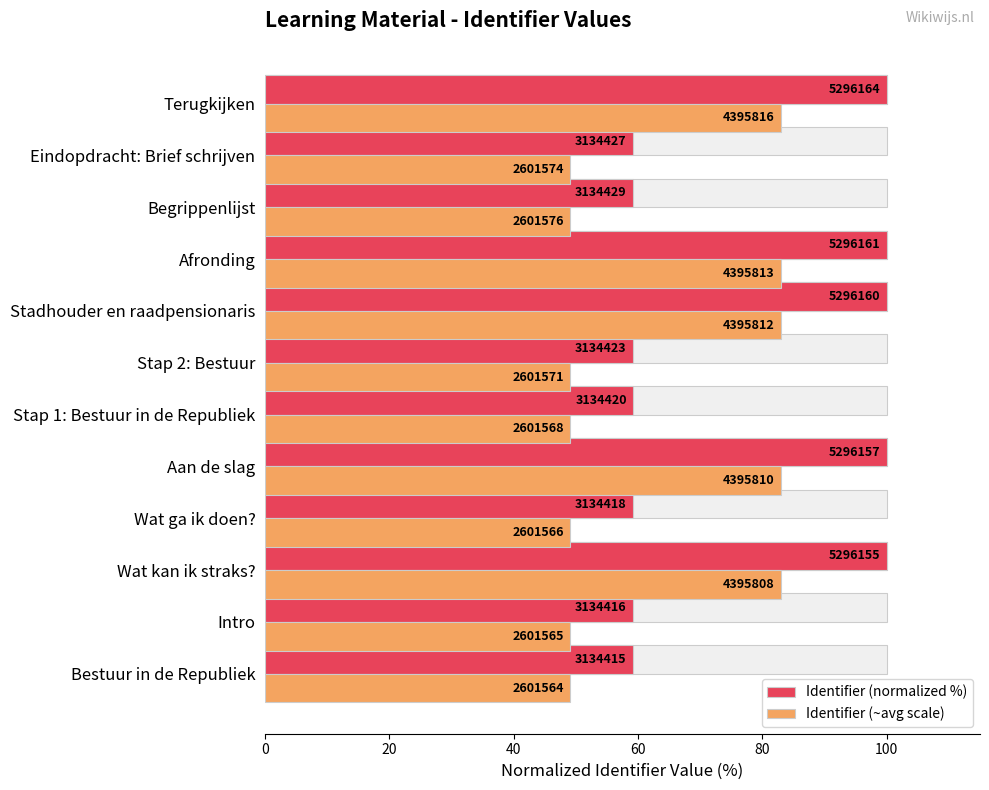

What is the total value across all series at Bestuur in de Republiek?

108.3